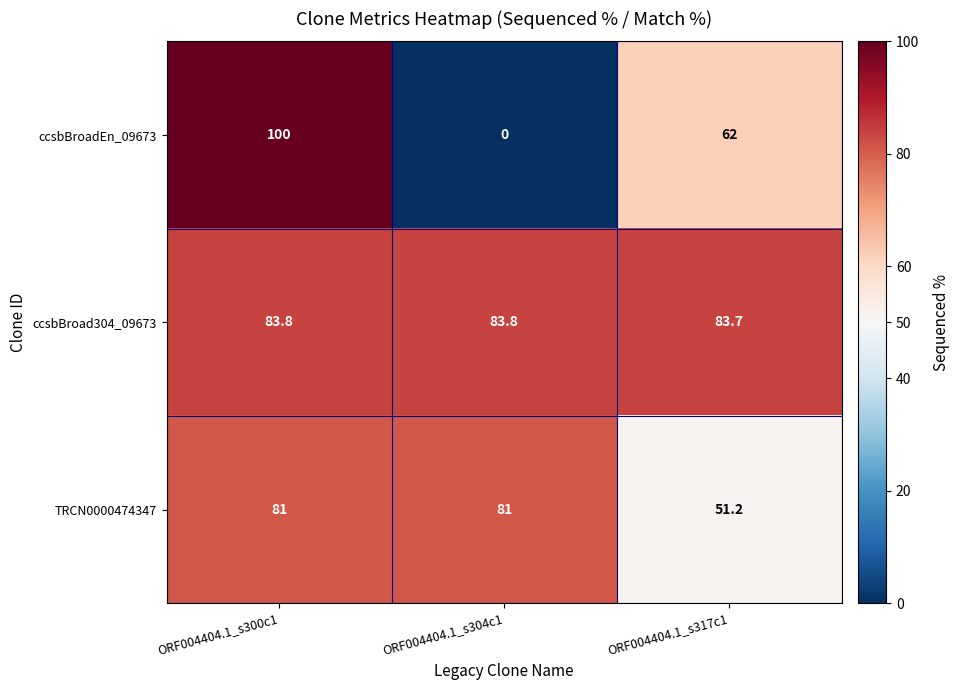

Reading left to right, extract all data points from this chart.

ccsbBroadEn_09673: ORF004404.1_s300c1=100.0	ORF004404.1_s304c1=0.0	ORF004404.1_s317c1=62.0
ccsbBroad304_09673: ORF004404.1_s300c1=83.8	ORF004404.1_s304c1=83.8	ORF004404.1_s317c1=83.7
TRCN0000474347: ORF004404.1_s300c1=81.0	ORF004404.1_s304c1=81.0	ORF004404.1_s317c1=51.2